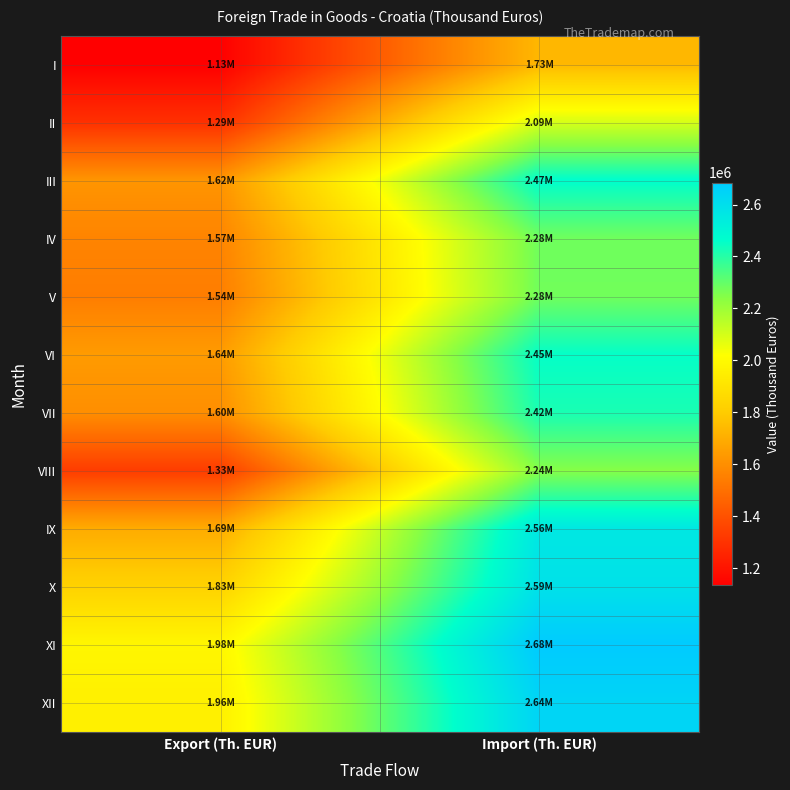

What is the smallest value displayed?

1133613